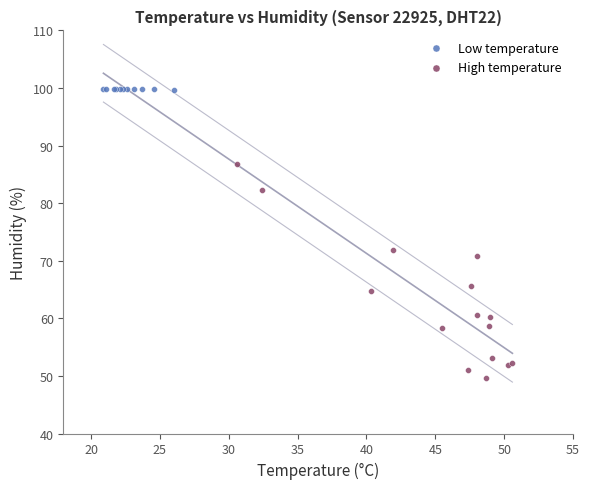

Which series contains the lowest Y value?

High temperature